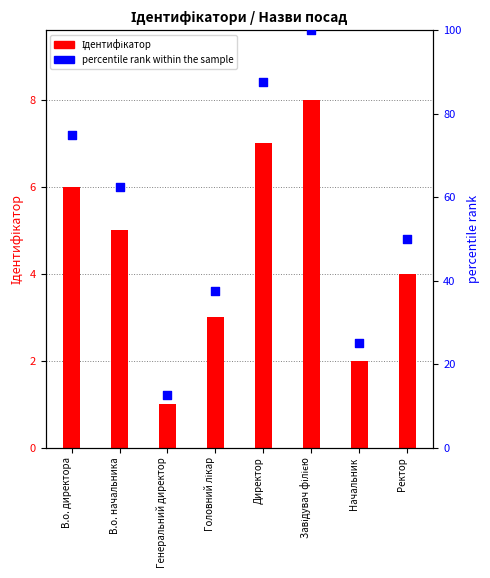

What is the total value across all series at Начальник?

27.0